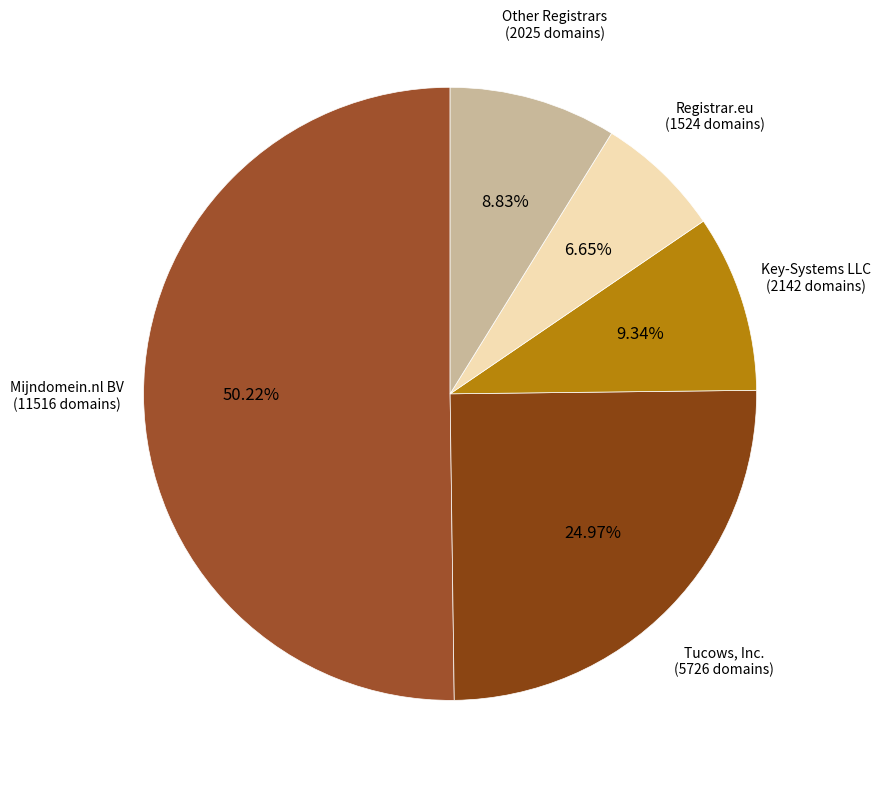

Which category accounts for the majority?

Mijndomein.nl BV